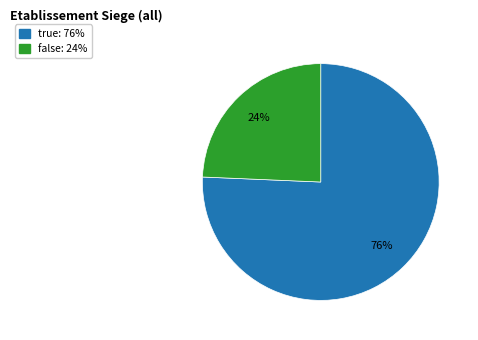

Rank the categories by value from highest to lowest.

true, false